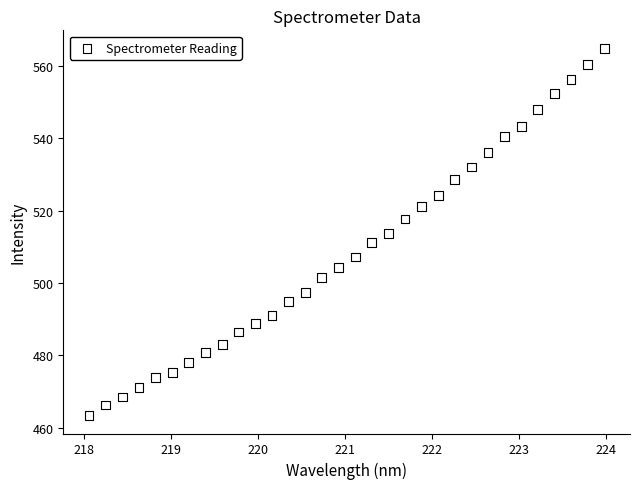

What is the range of Y values (max minus min)?

101.2